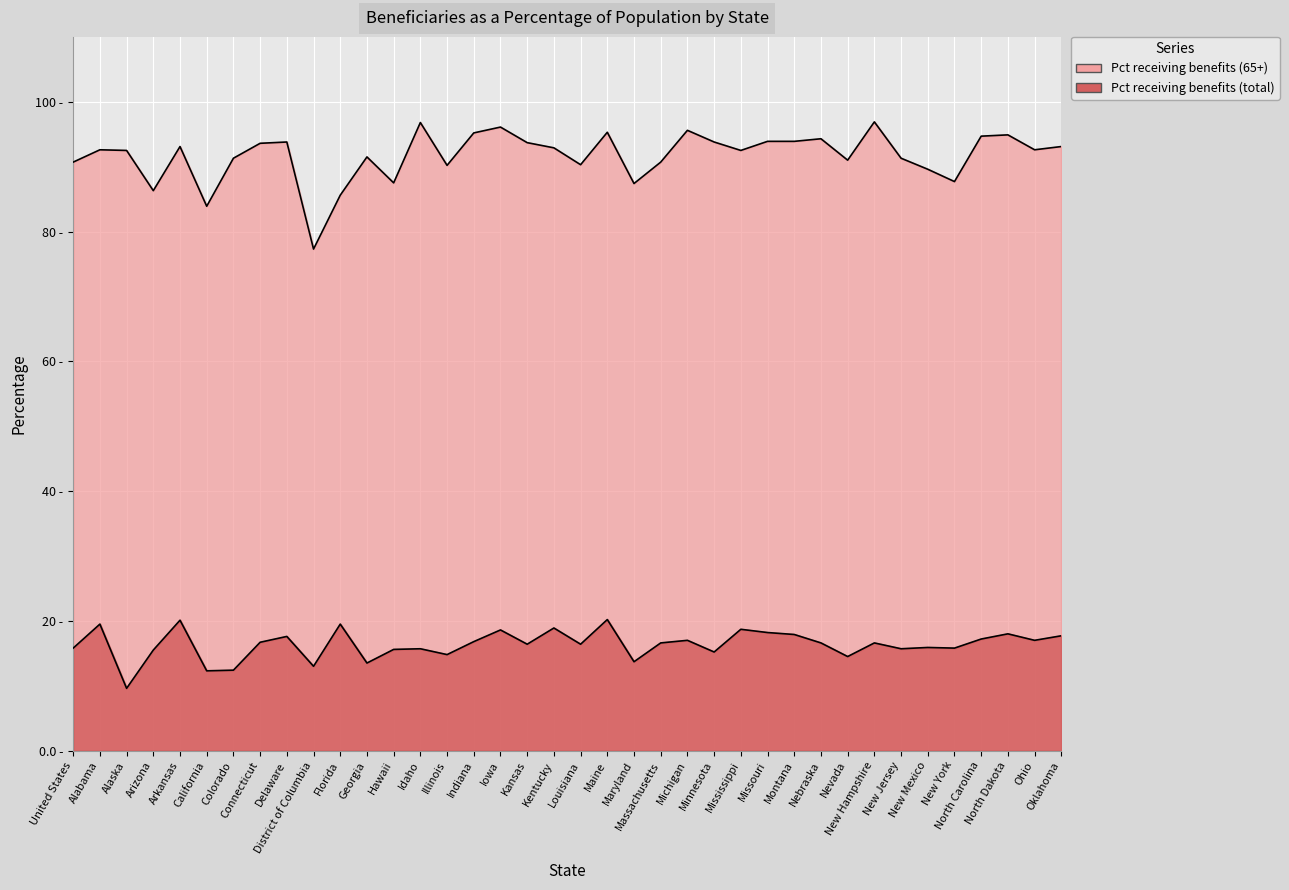

Between Alaska and Ohio, which is larger?

Ohio